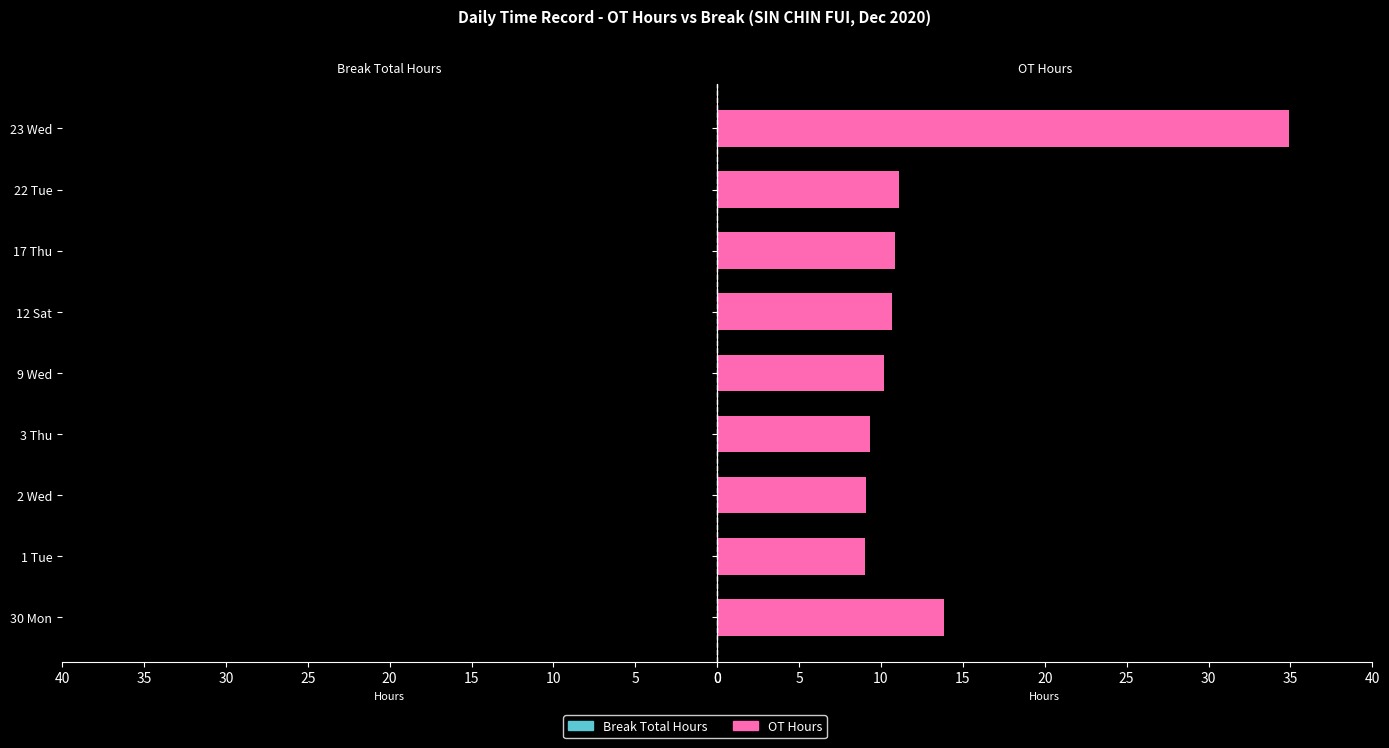

What is the difference between the maximum and minimum values?

25.9